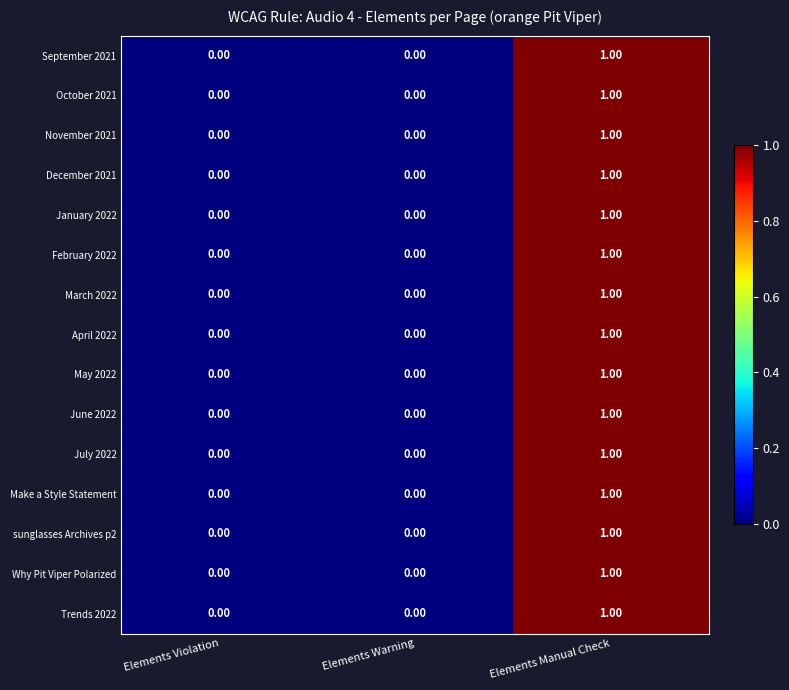

At which label does Why Pit Viper Polarized reach its peak?

Elements Manual Check